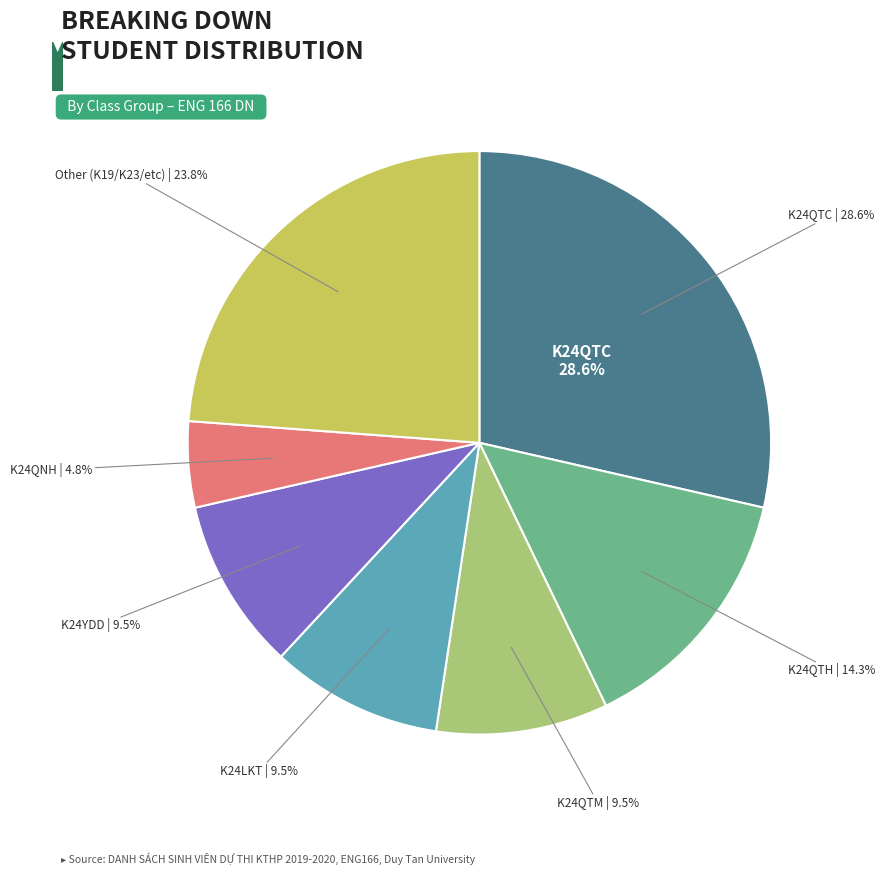

To the nearest percent, what is the average slice percentage?

14%